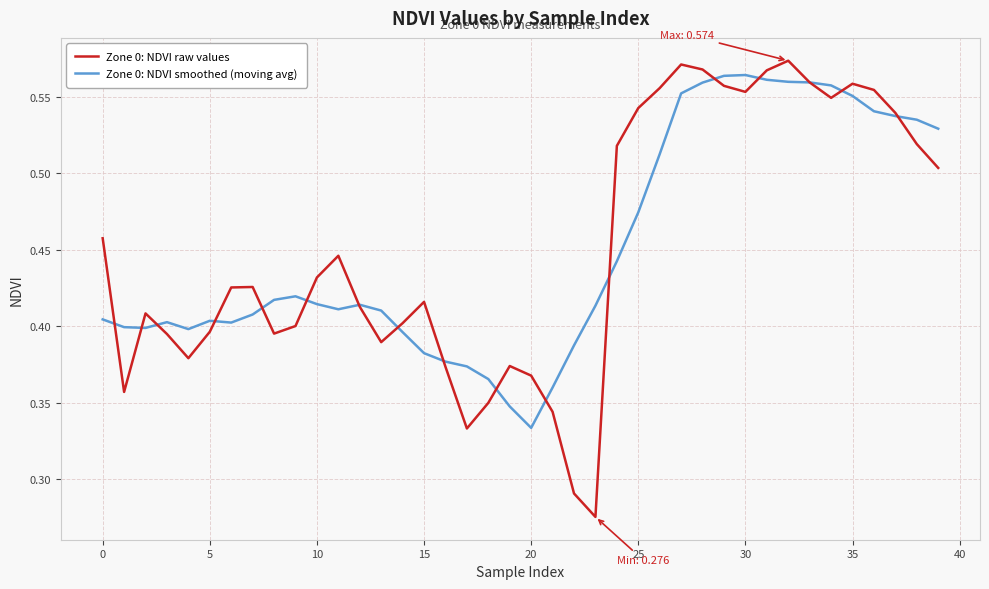

Which series has the widest spread of values?

Zone 0: NDVI raw values